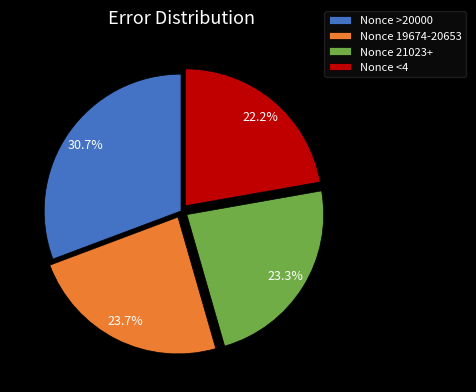

Which slice is the smallest?

Nonce <4